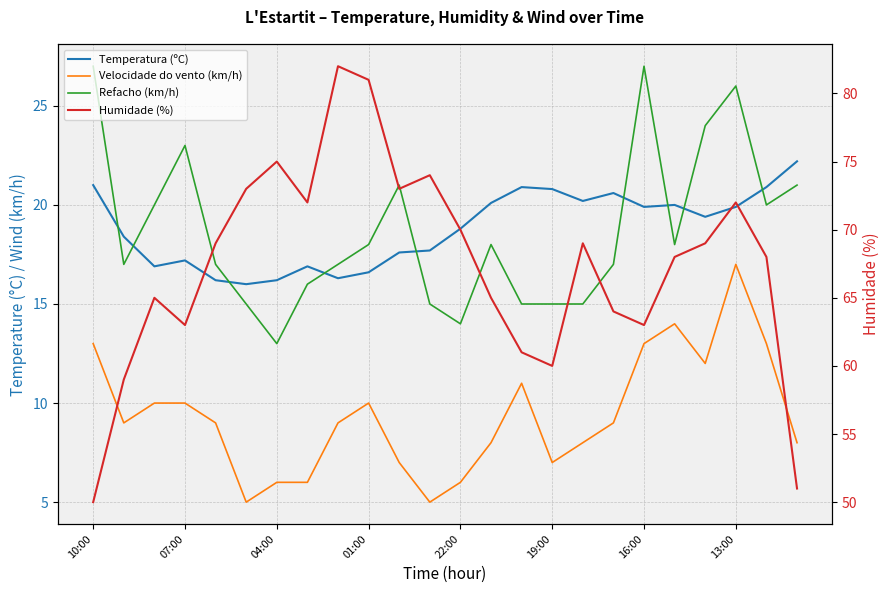

Reading left to right, extract all data points from this chart.

Temperatura (ºC): 21.0	18.4	16.9	17.2	16.2	16.0	16.2	16.9	16.3	16.6	17.6	17.7	18.8	20.1	20.9	20.8	20.2	20.6	19.9	20.0	19.4	19.9	20.9	22.2
Velocidade do vento (km/h): 13.0	9.0	10.0	10.0	9.0	5.0	6.0	6.0	9.0	10.0	7.0	5.0	6.0	8.0	11.0	7.0	8.0	9.0	13.0	14.0	12.0	17.0	13.0	8.0
Refacho (km/h): 27.0	17.0	20.0	23.0	17.0	15.0	13.0	16.0	17.0	18.0	21.0	15.0	14.0	18.0	15.0	15.0	15.0	17.0	27.0	18.0	24.0	26.0	20.0	21.0
Humidade (%): 50.0	59.0	65.0	63.0	69.0	73.0	75.0	72.0	82.0	81.0	73.0	74.0	70.0	65.0	61.0	60.0	69.0	64.0	63.0	68.0	69.0	72.0	68.0	51.0